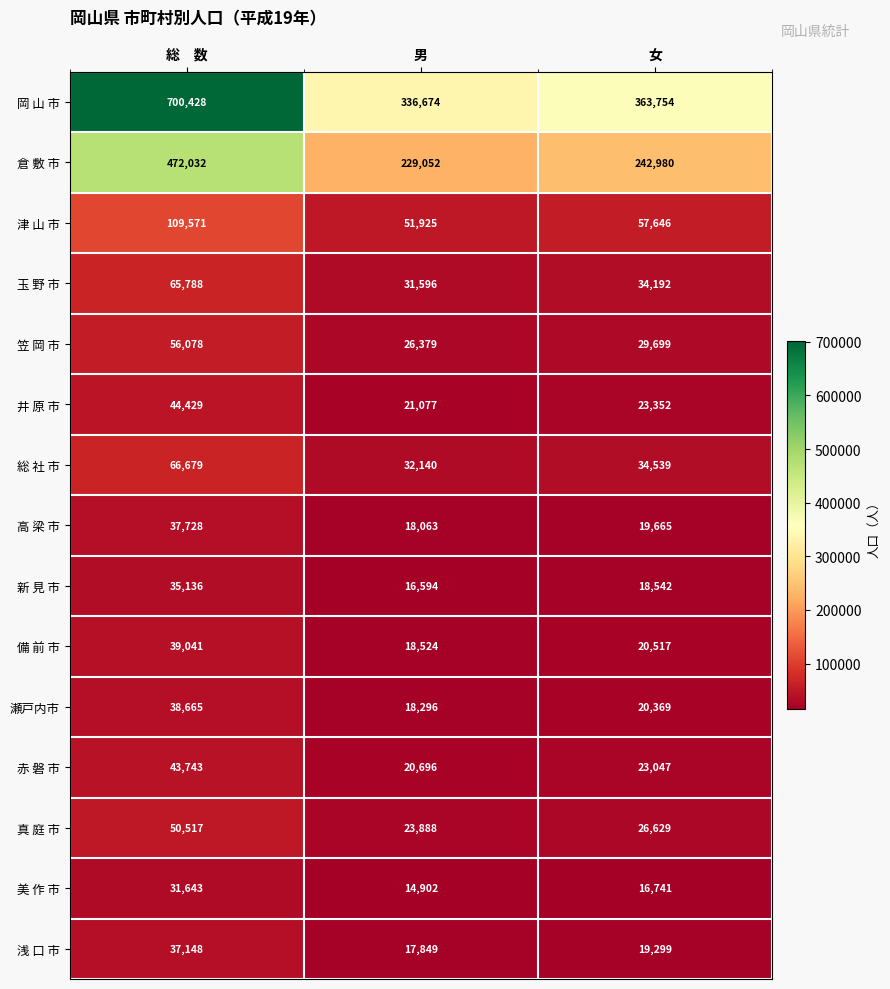

Count the number of data series in this chart.

15